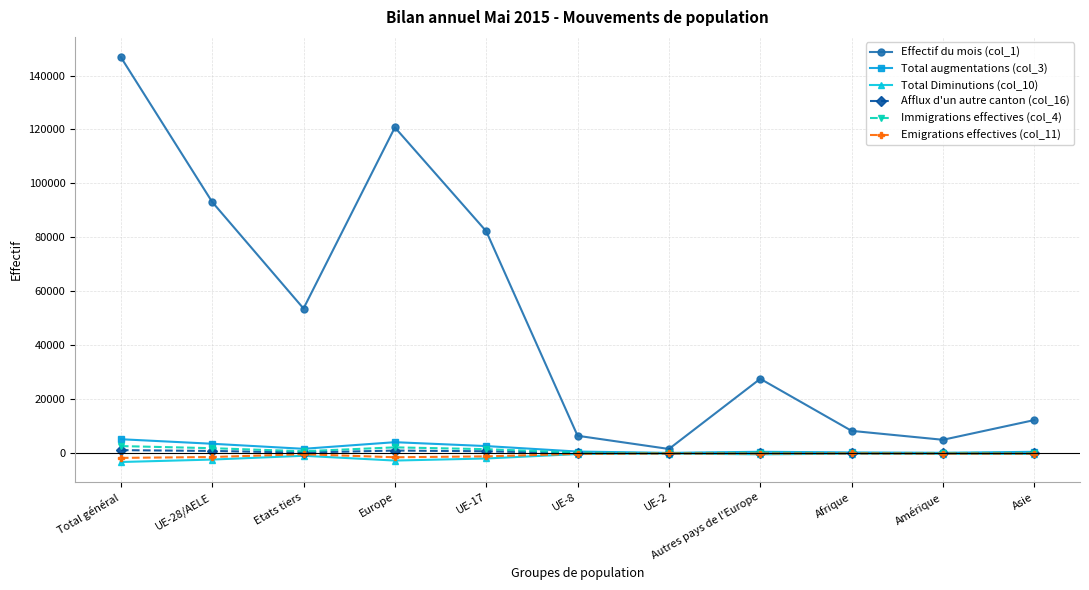

True or false: Effectif du mois (col_1) has more than 1 points higher than both neighbors.

True